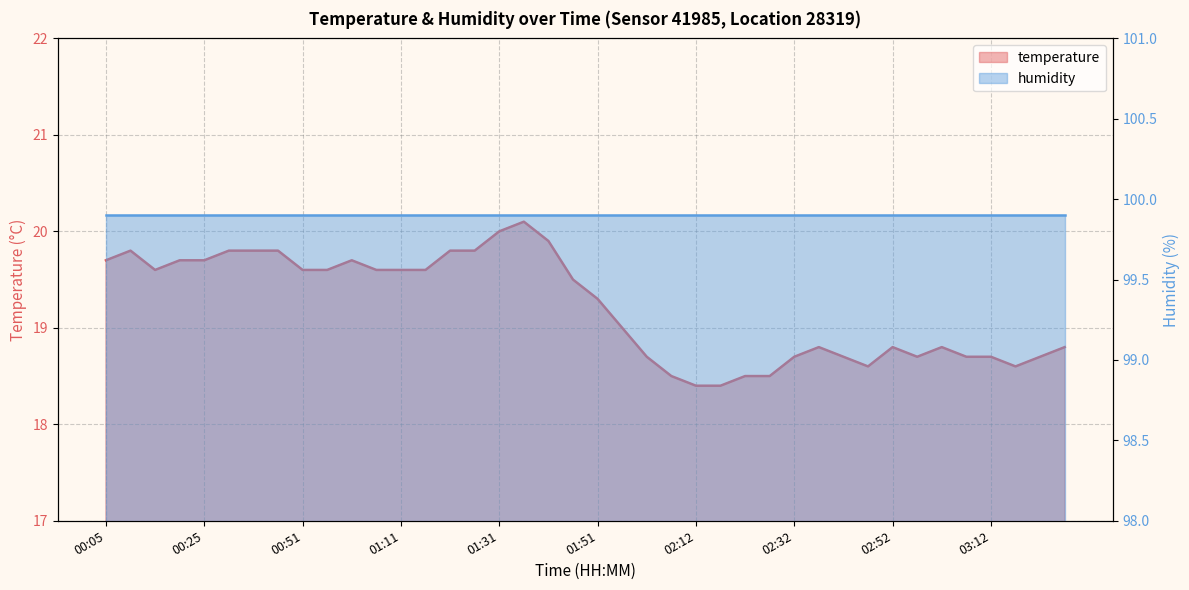

What is the label of the 21st point from the left?

01:51